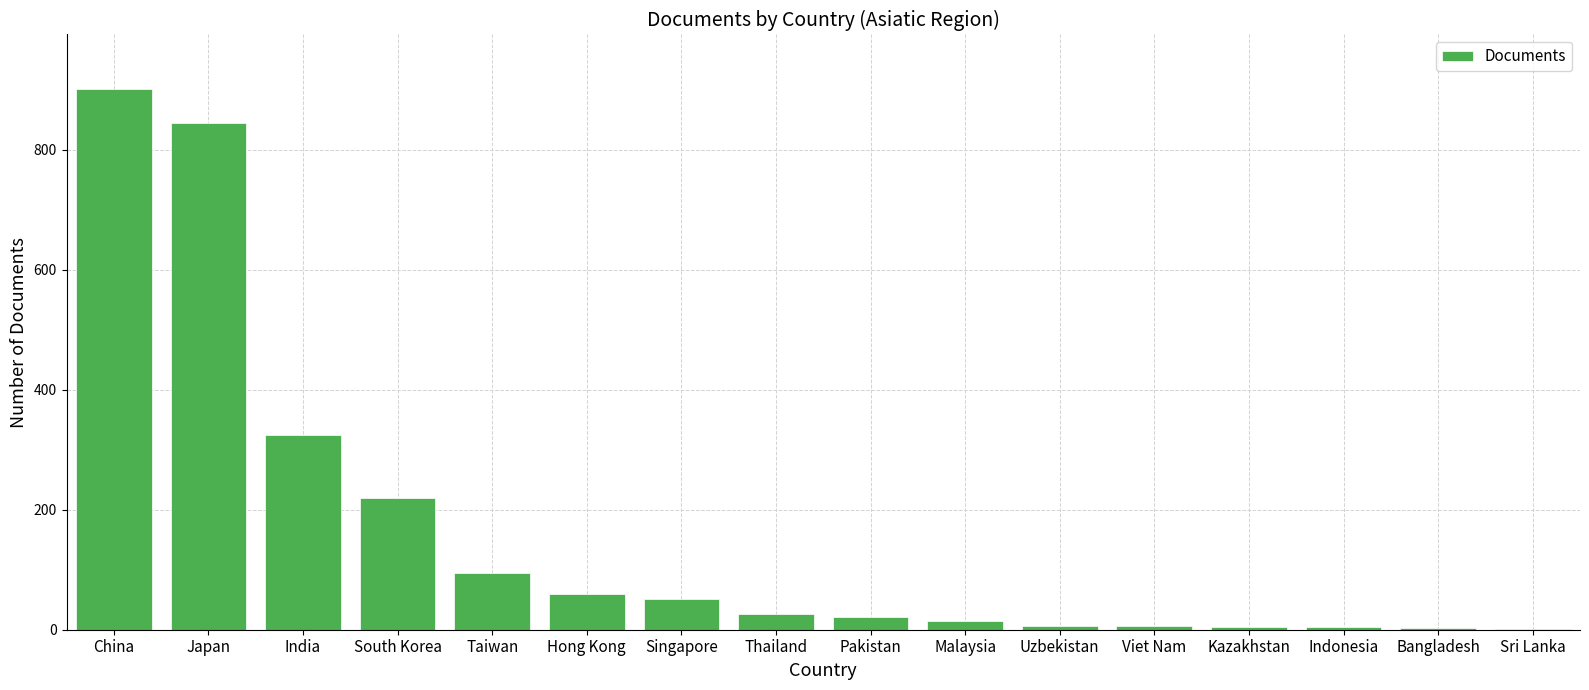

Where is the data nearest to the value 451?

India